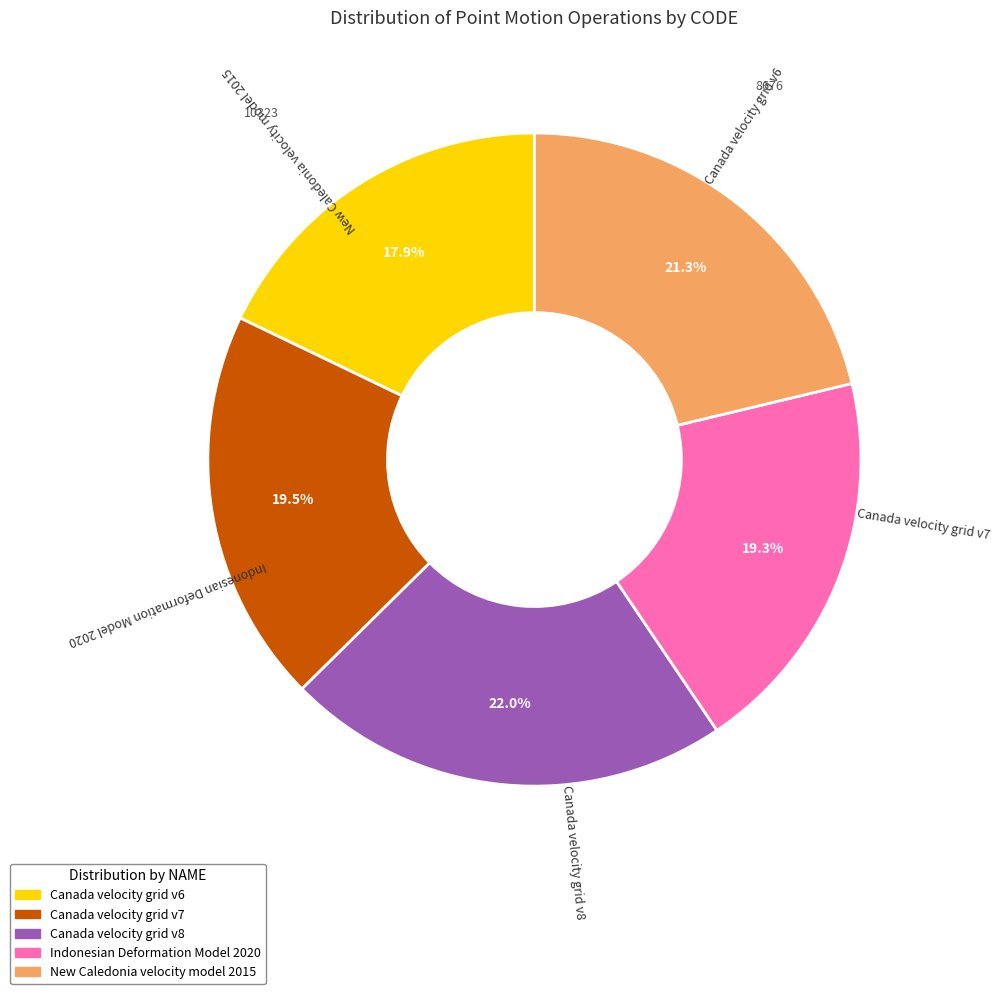

True or false: New Caledonia velocity model 2015 accounts for 32% of the total.

False